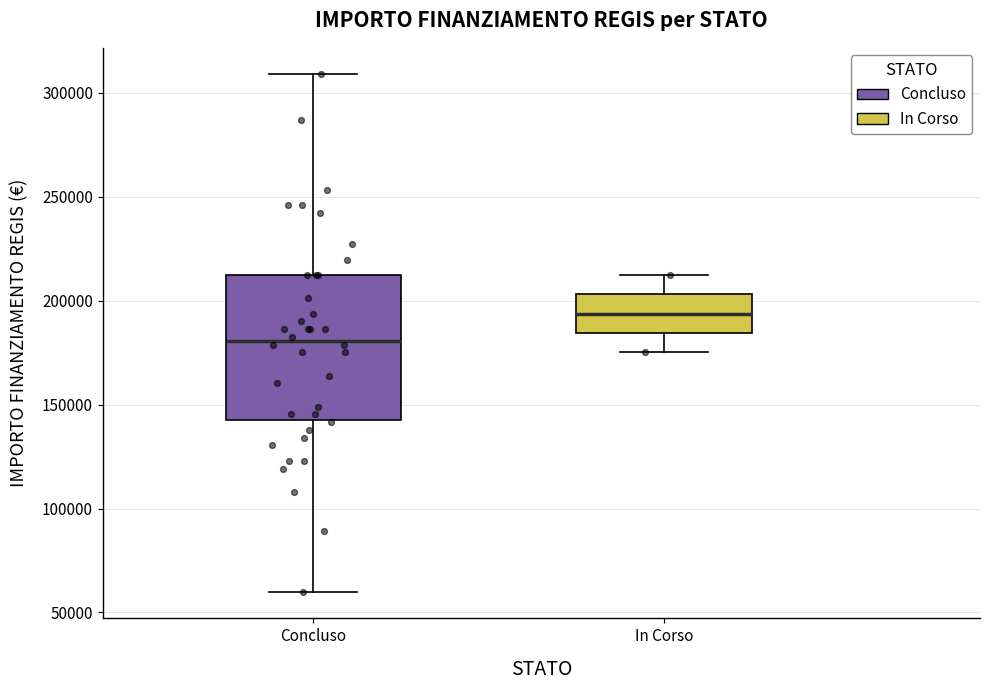

Reading left to right, read every box against the y-axis: the position of its median line, the range the box covers, and the ends of its whiskers. The values are not printed on the chart, so give them approximately, as read against the axis.

Concluso: median 180000, box 145000 to 210000, whiskers 60000 to 310000
In Corso: median 195000, box 185000 to 205000, whiskers 175000 to 210000